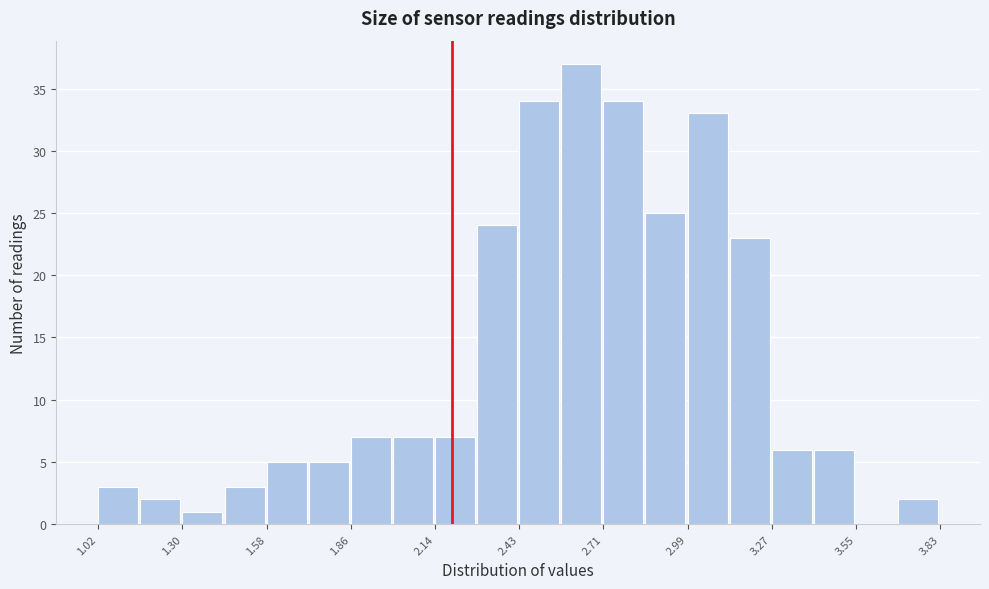

Around what value on the x-axis is the tallest bar? Give the approximate position of its centre, as read against the axis.

2.65